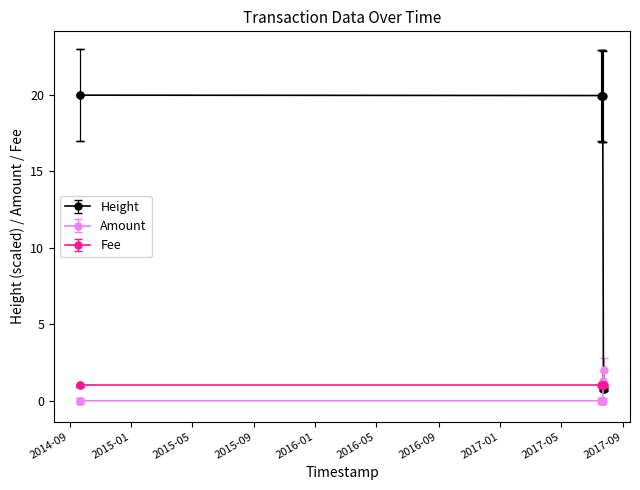

Which category has the lowest value across all series?

2014-09-22 04:52:20